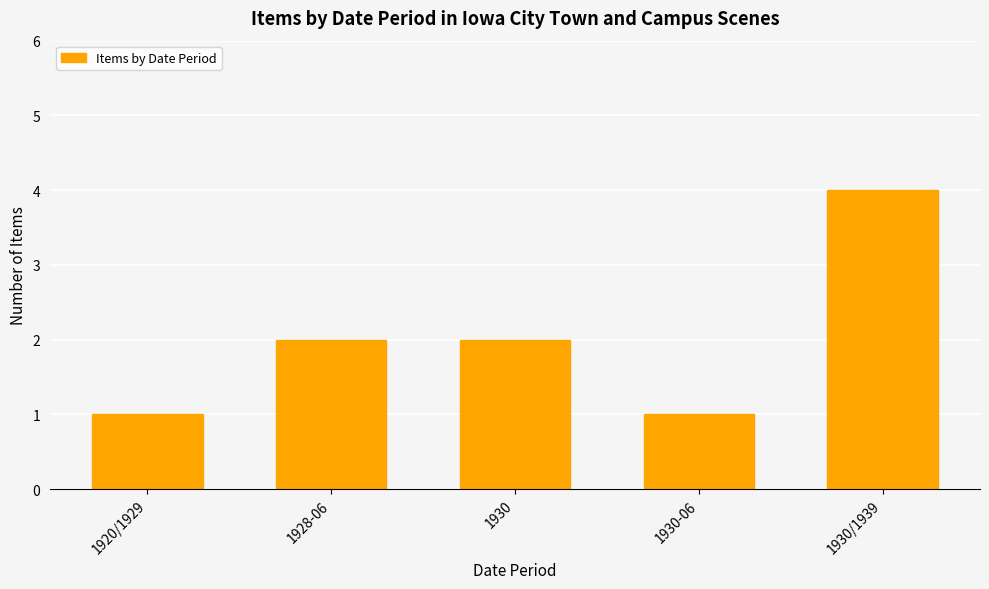

What is the difference between the maximum and minimum values?

3